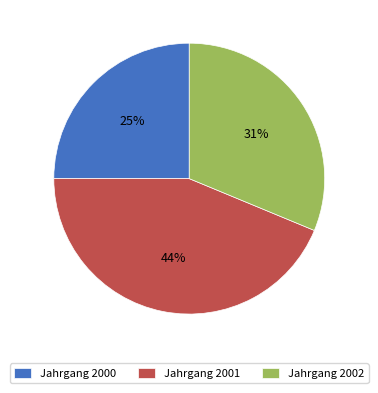

Count the number of slices in the pie.

3